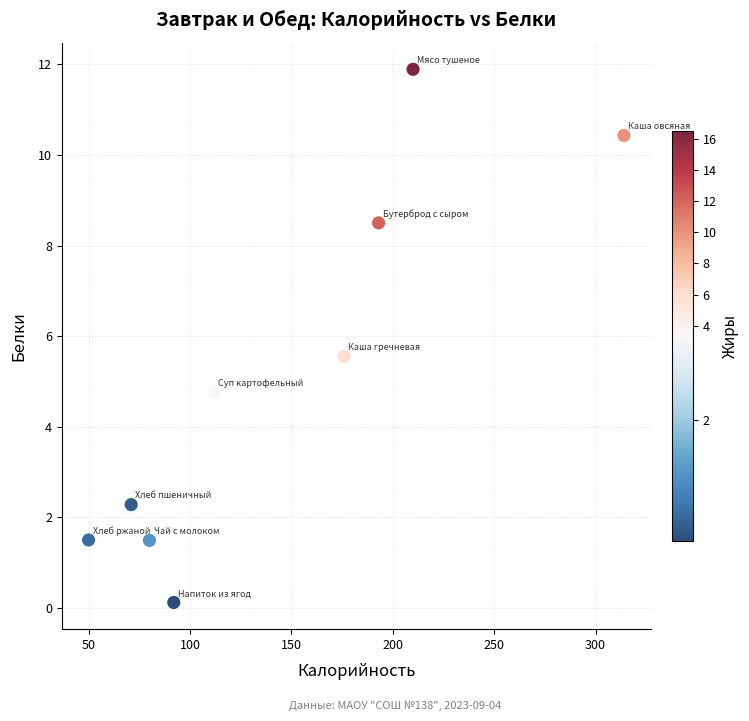

What is the average X value?

144.2